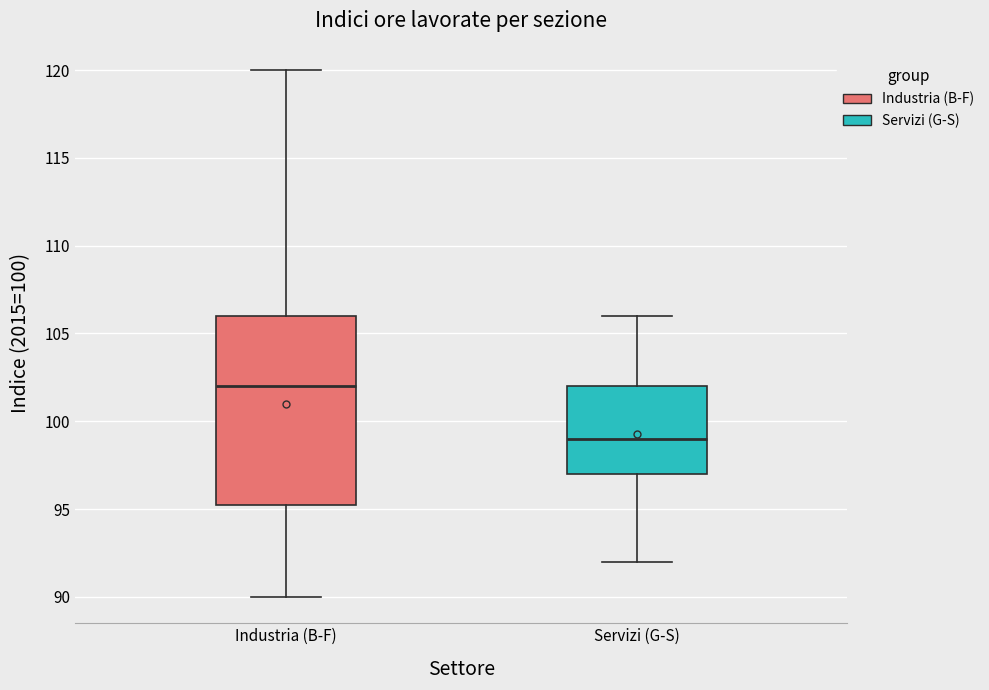

Where does the upper whisker of the box for Industria (B-F) end on the y-axis? The values are not printed on the chart, so give them approximately, as read against the axis.

120.0